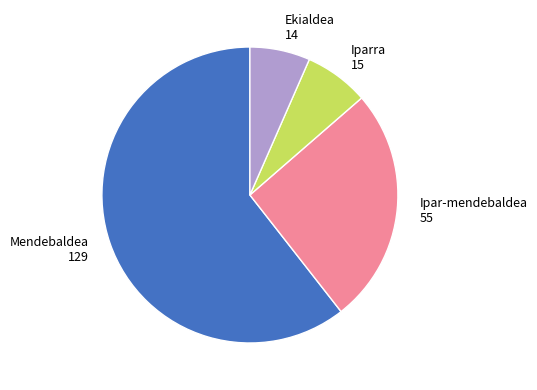

True or false: Mendebaldea accounts for 13% of the total.

False